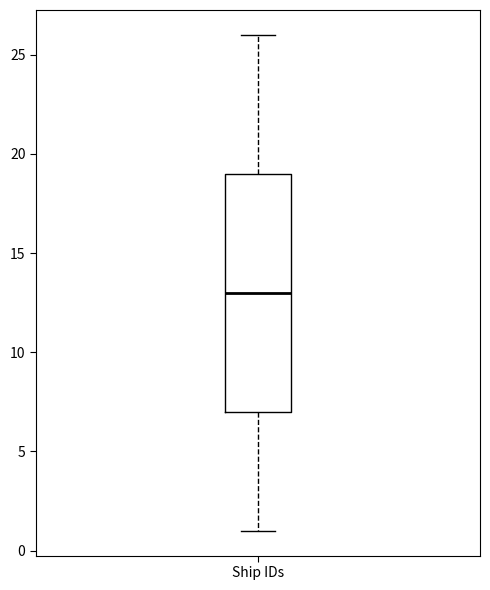

Read this box plot against the y-axis: the position of the median line, the range covered by the box, and the ends of both whiskers. The values are not printed on the chart, so give them approximately, as read against the axis.

median 13, box 7 to 19, whiskers 1 to 26